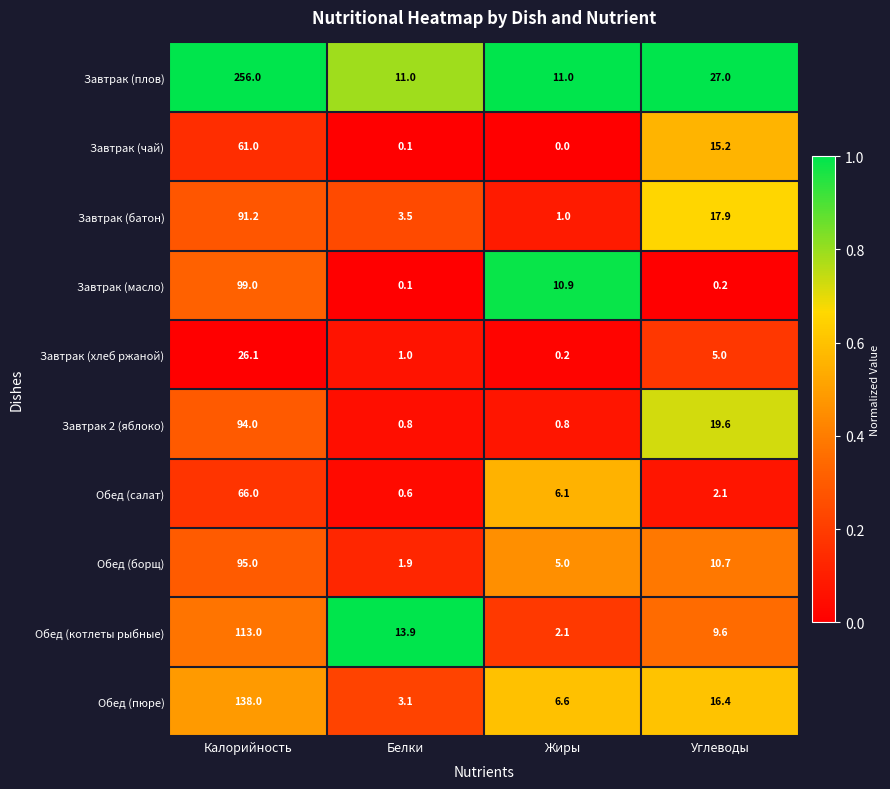

What is the difference between the second highest and minimum values in the Обед (пюре) series?

13.3